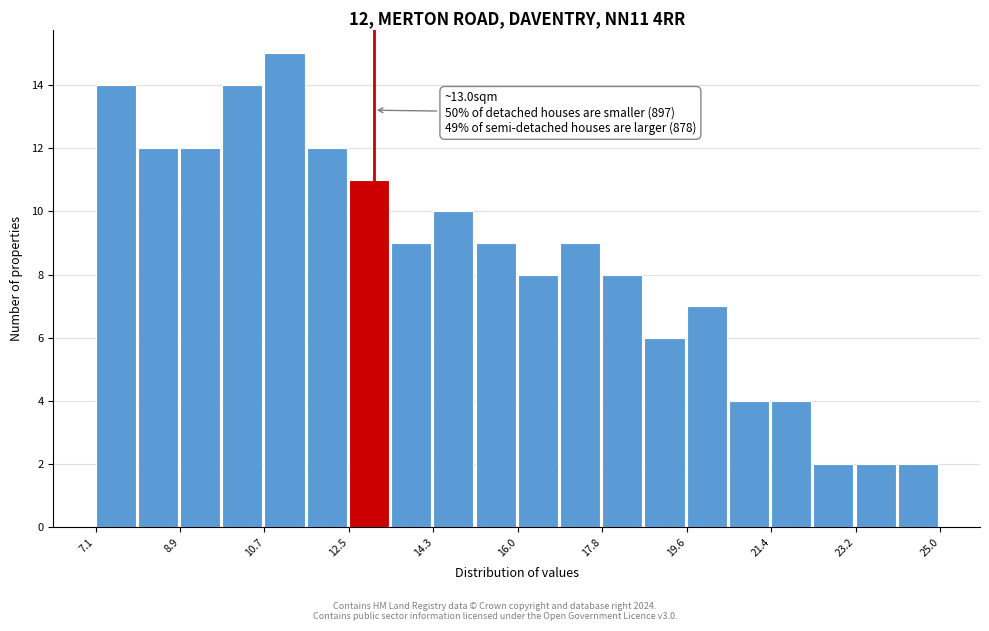

Which range on the x-axis has the tallest bar?

10.6 to 11.6